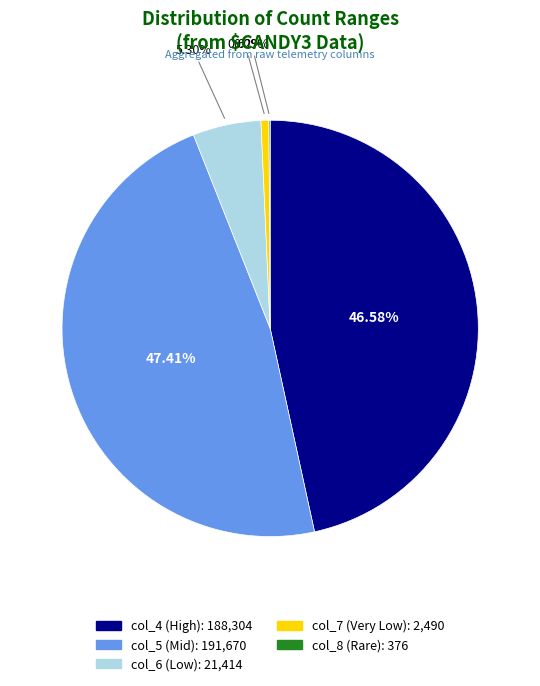

Between col_5 and col_7, which is larger?

col_5